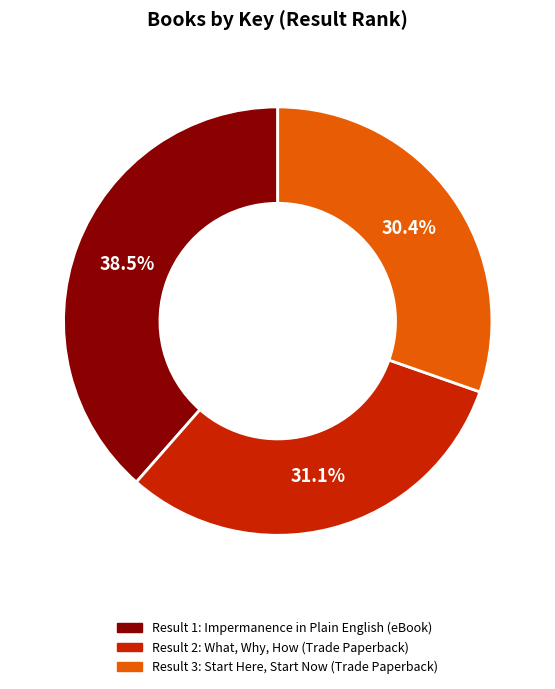

Is there a majority slice in this chart?

No